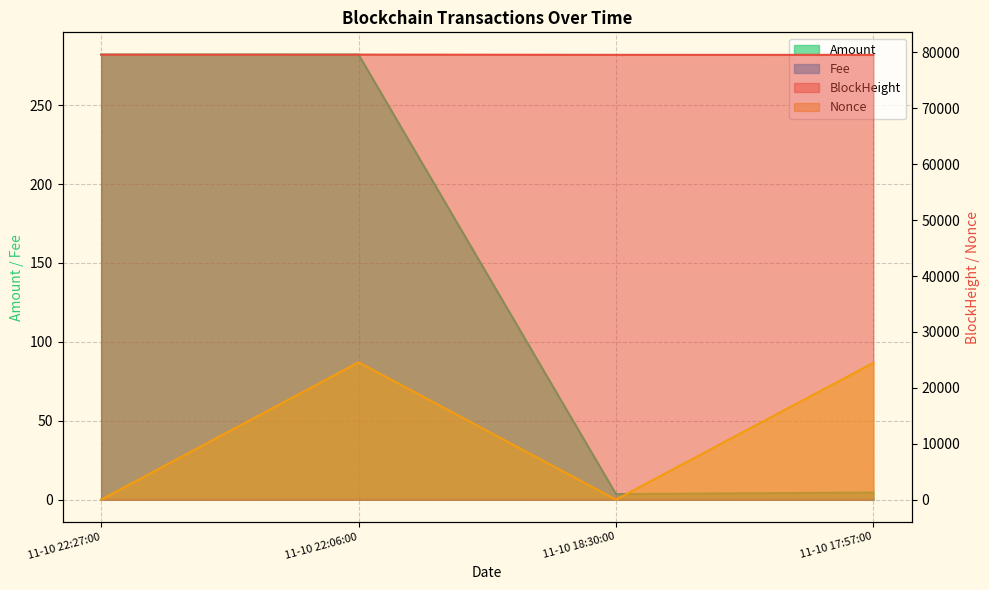

What position from the right is 11-10 18:30:00?

2